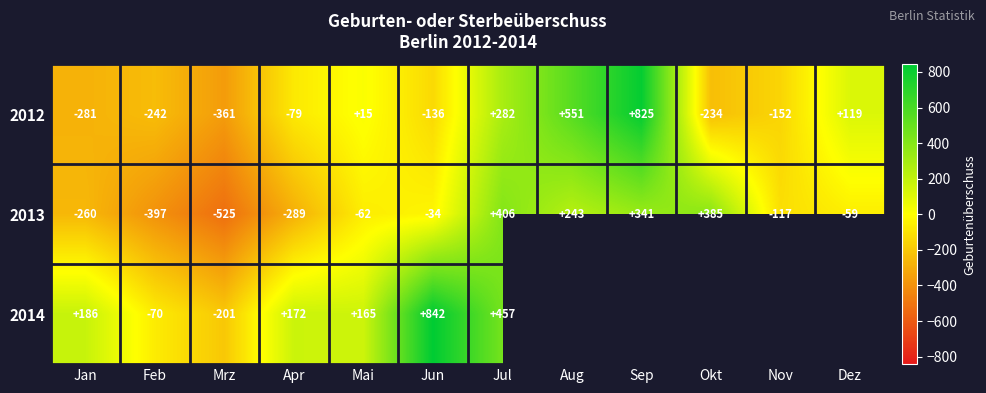

List the labels in order of 2013 value, largest first.

Jul, Okt, Sep, Aug, Jun, Dez, Mai, Nov, Jan, Apr, Feb, Mrz